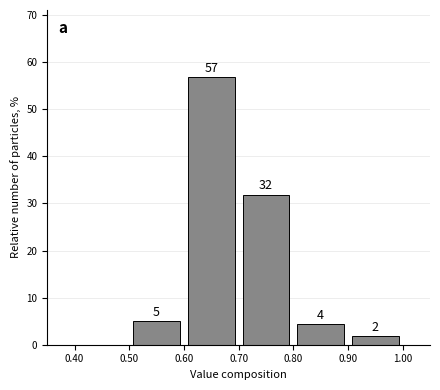

Which range on the x-axis has the tallest bar?

0.60 to 0.70